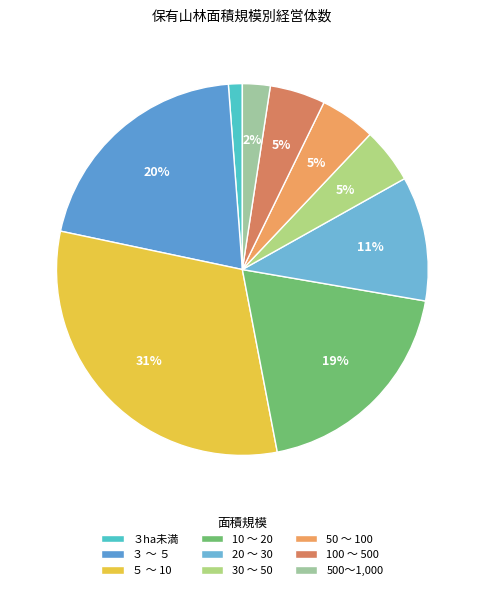

To the nearest percent, what is the combined percentage of 10 ～ 20 and 100 ～ 500?

24%